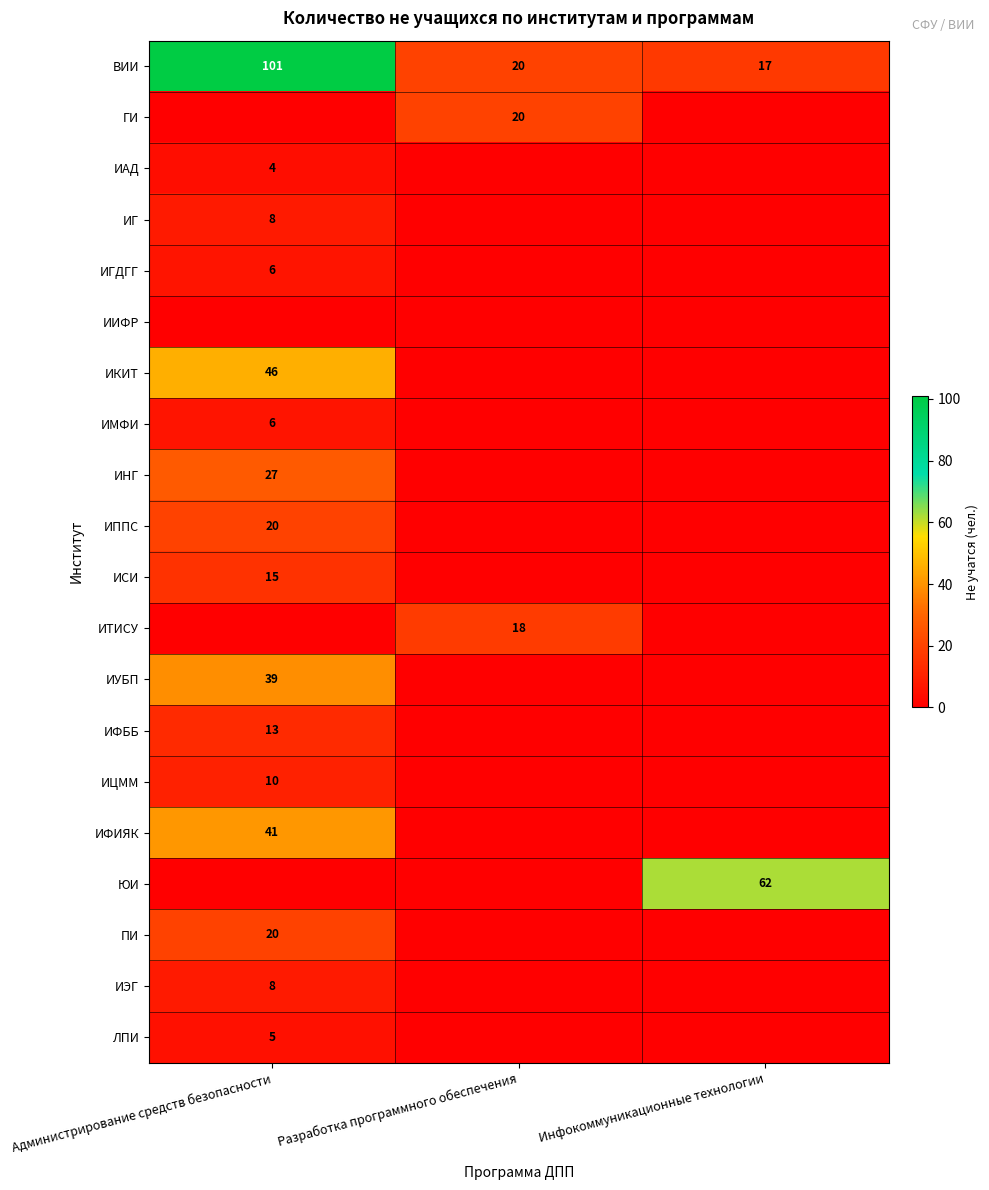

At which category is the sum across all series the highest?

Администрирование средств безопасности